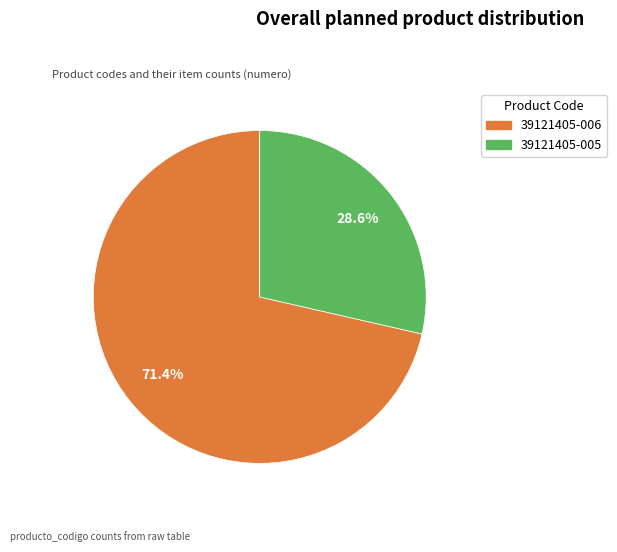

Is there any slice that represents more than half of the pie?

Yes